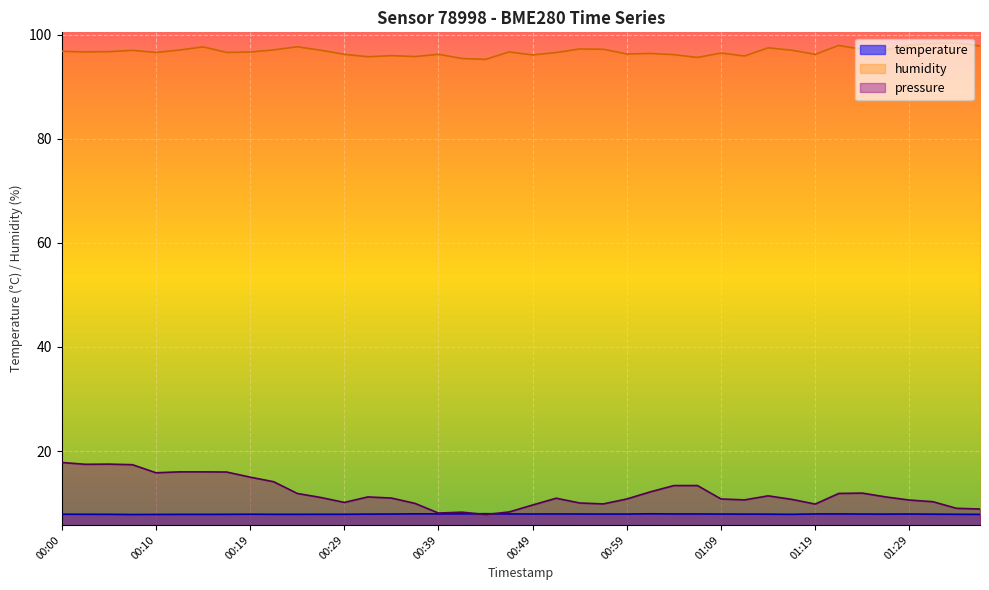

The value of humidity at 00:14 is 44.5. True or false?

False